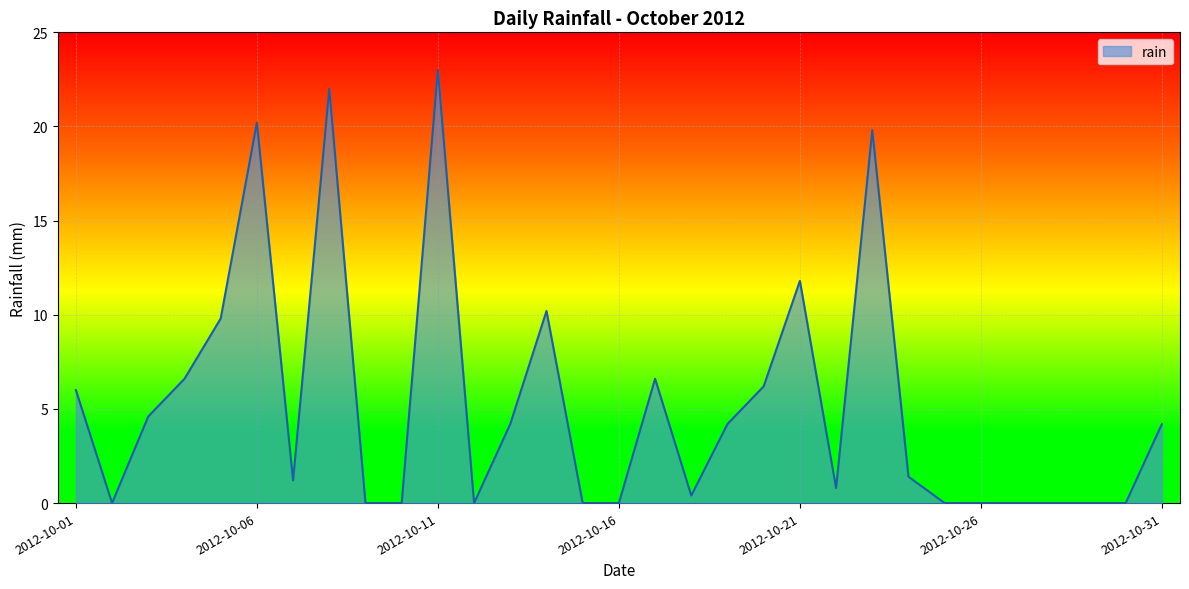

What is the maximum value shown in the chart?

23.0